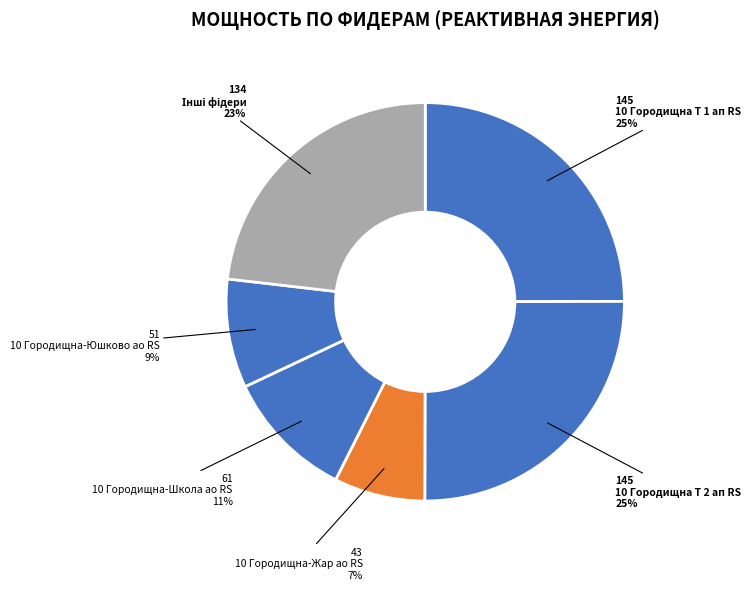

To the nearest percent, what is the difference between the largest and smallest slice percentages?

18%